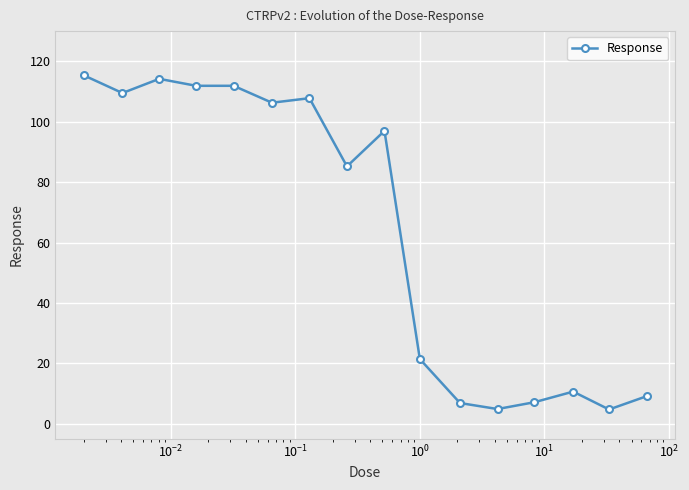

What is the value of the 1st point from the left?

115.4